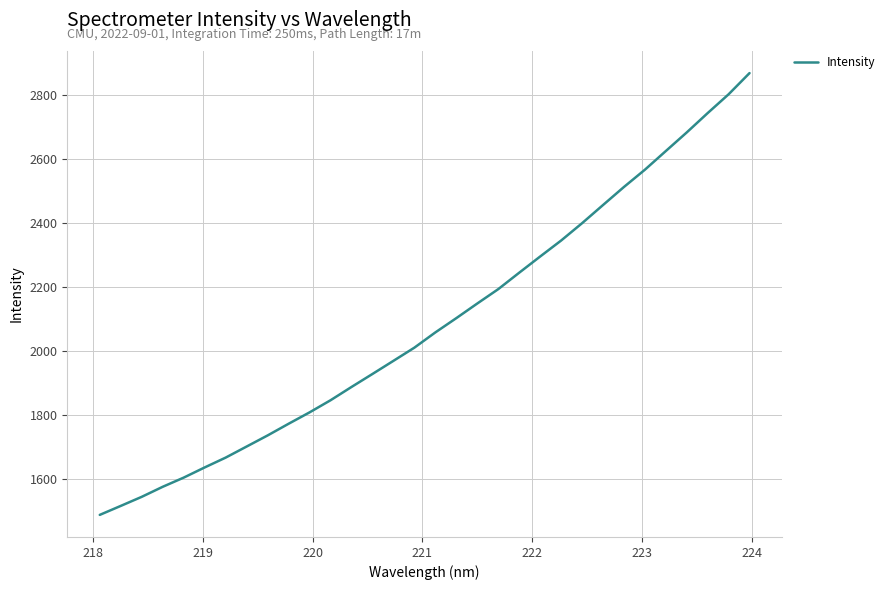

What is the minimum value shown in the chart?

1486.5